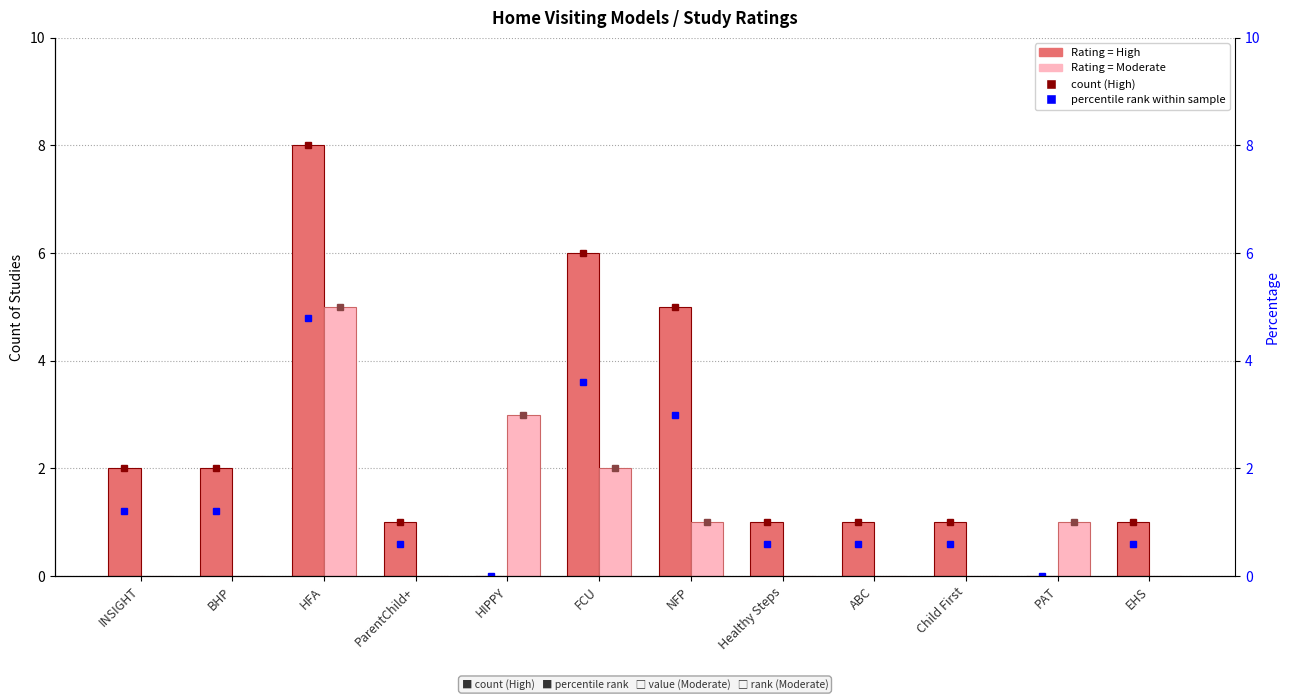

Does the chart contain stacked bars?

No